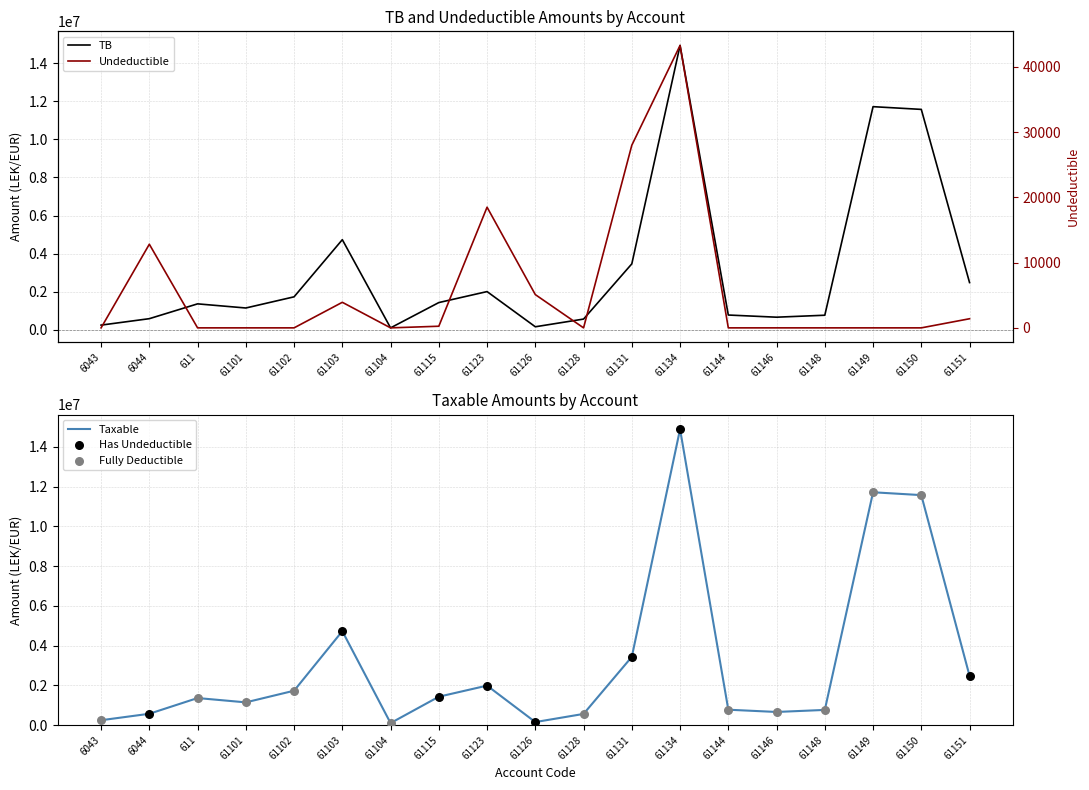

Which series reaches the minimum Y coordinate?

TB